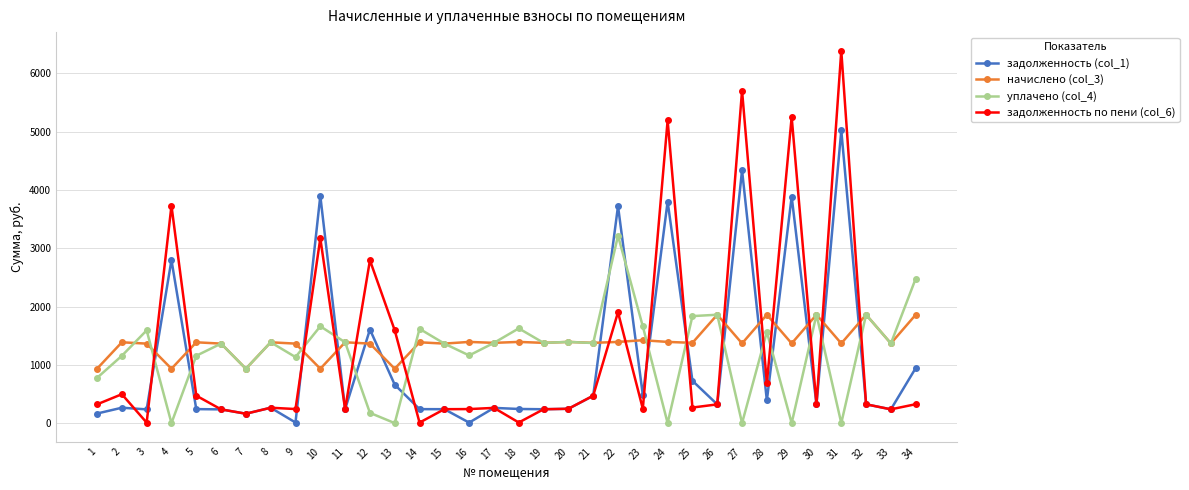

Which series ends up on top after the final intersection of задолженность (col_1) and уплачено (col_4)?

уплачено (col_4)